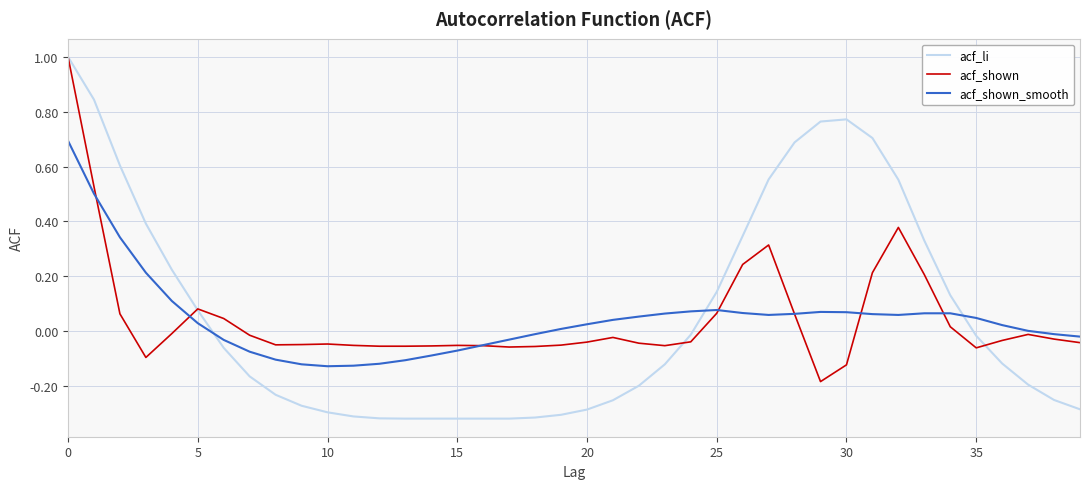

After their last crossing, which series has the higher values: acf_li or acf_shown?

acf_shown